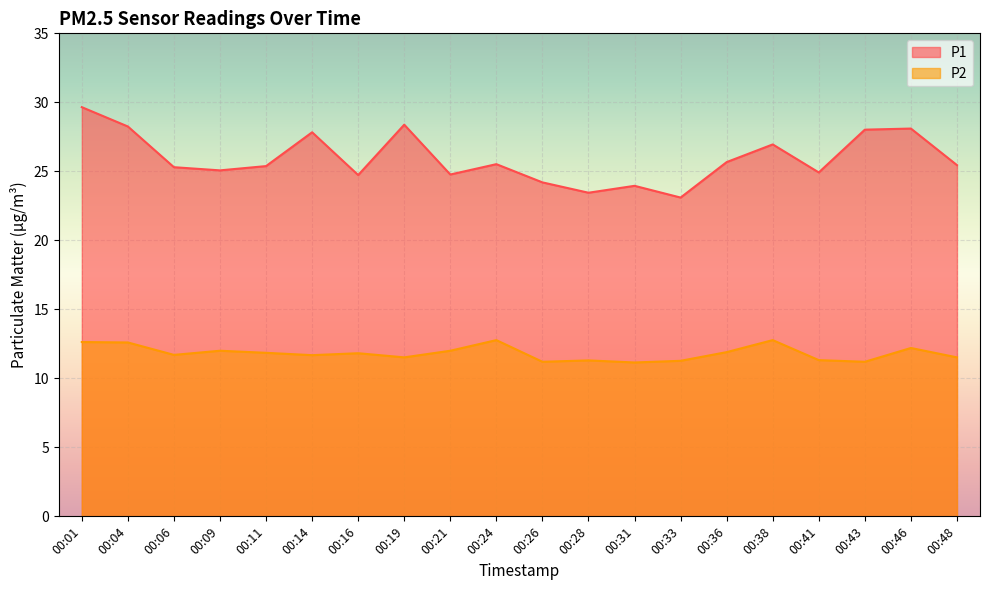

Between 00:24 and 00:21, which is larger?

00:24